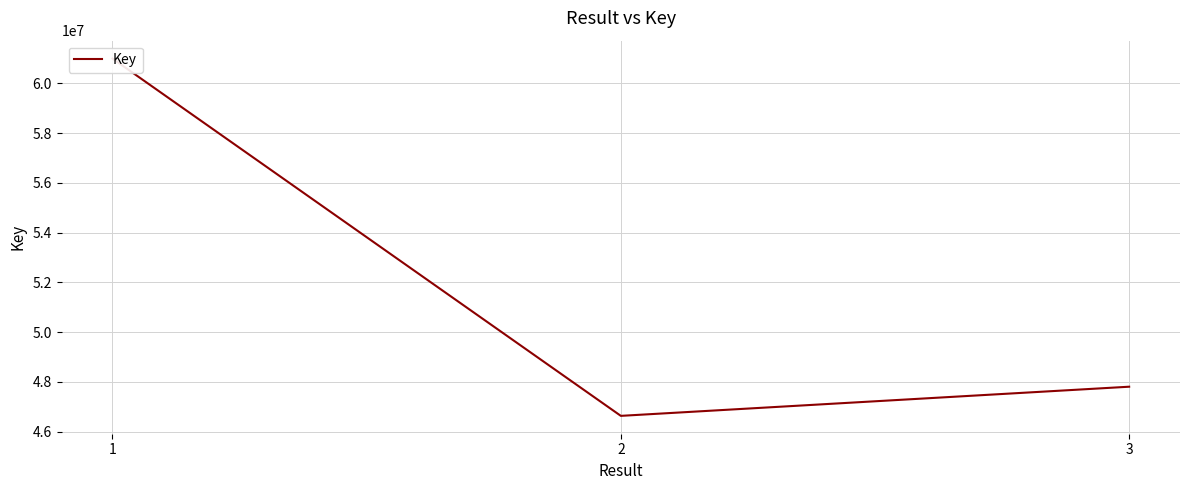

What is the difference between the values at 1 and 3?

13191139